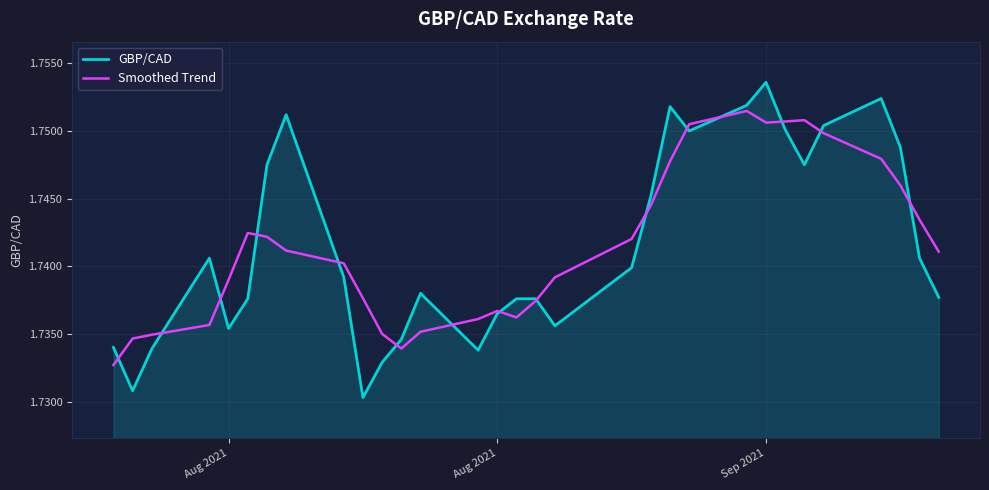

Rank the series by their maximum value, from highest to lowest.

GBP/CAD, Smoothed Trend